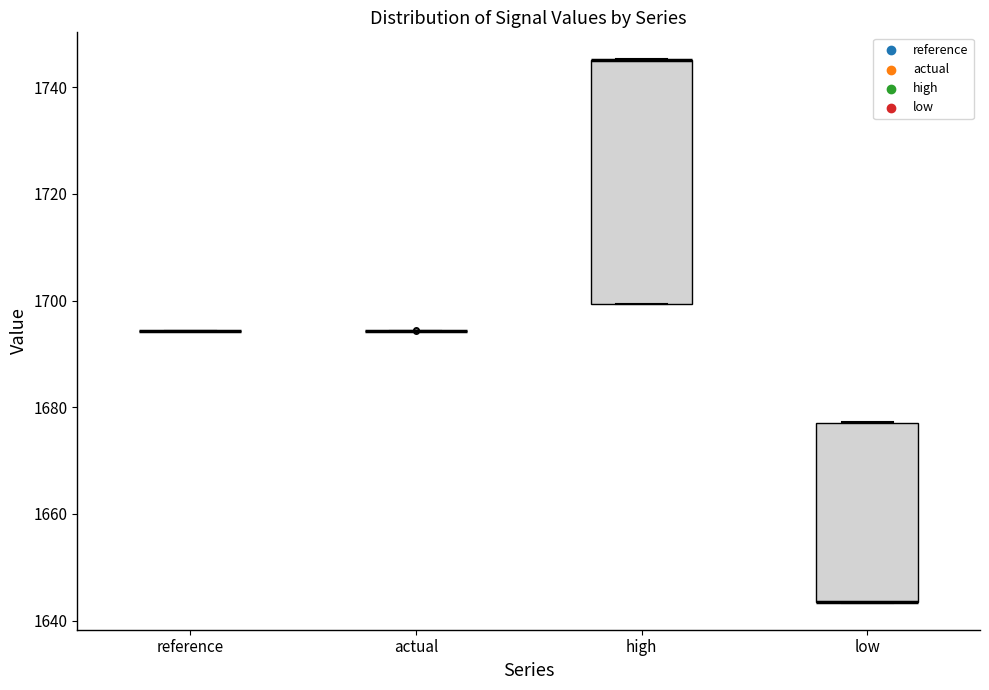

Reading left to right, transcribe this box plot: for each box, give where its median line is, the range the box spans, and where its two whiskers end, as read against the y-axis. The values are not printed on the chart, so give them approximately, as read against the axis.

reference: box collapsed to a line at 1694, whiskers 1694 to 1694
actual: box collapsed to a line at 1694, whiskers 1694 to 1694
high: median 1746 (drawn on the box's upper edge), box 1700 to 1746, whiskers 1700 to 1746
low: median 1644 (drawn on the box's lower edge), box 1644 to 1678, whiskers 1644 to 1678